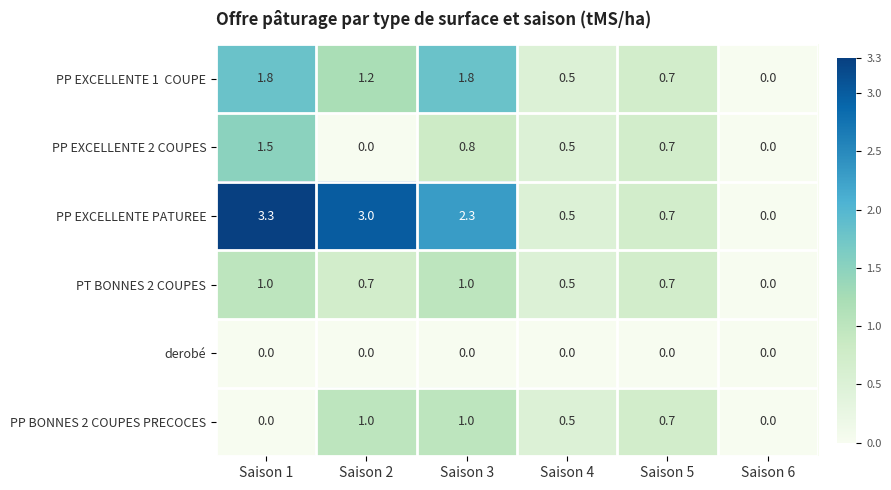

True or false: PP BONNES 2 COUPES PRECOCES has a value of 0.7 at Saison 5.

True